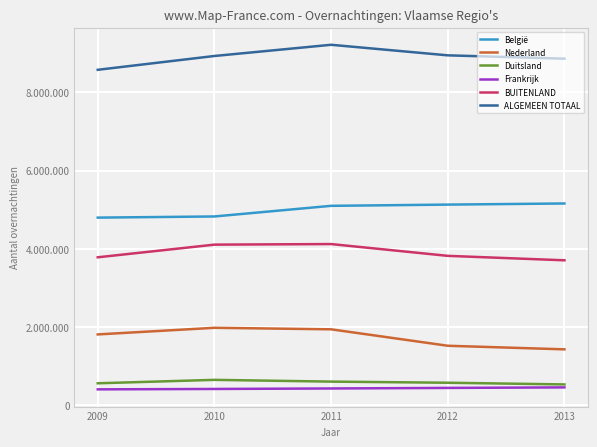

True or false: Nederland and Frankrijk intersect in this chart.

False